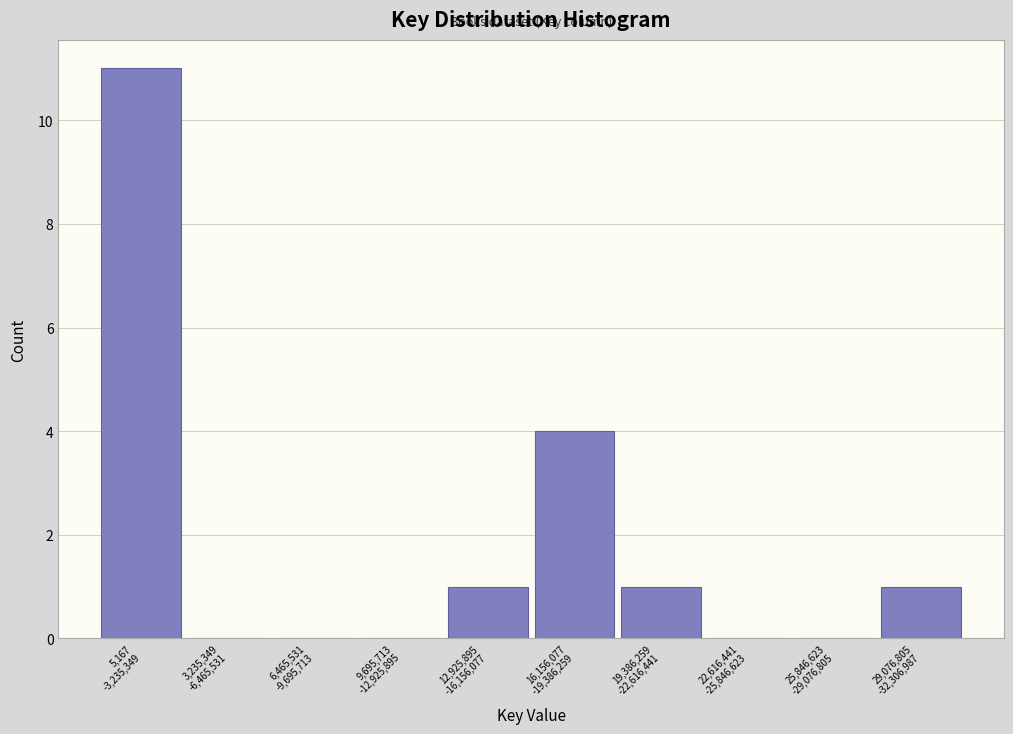

What is the greatest value displayed?

11